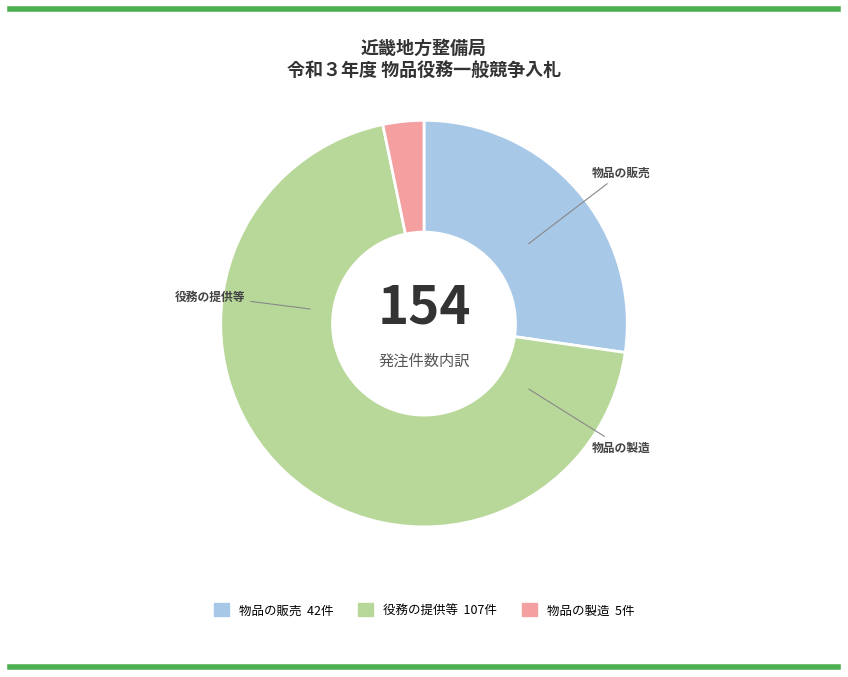

Count the number of slices in the pie.

3